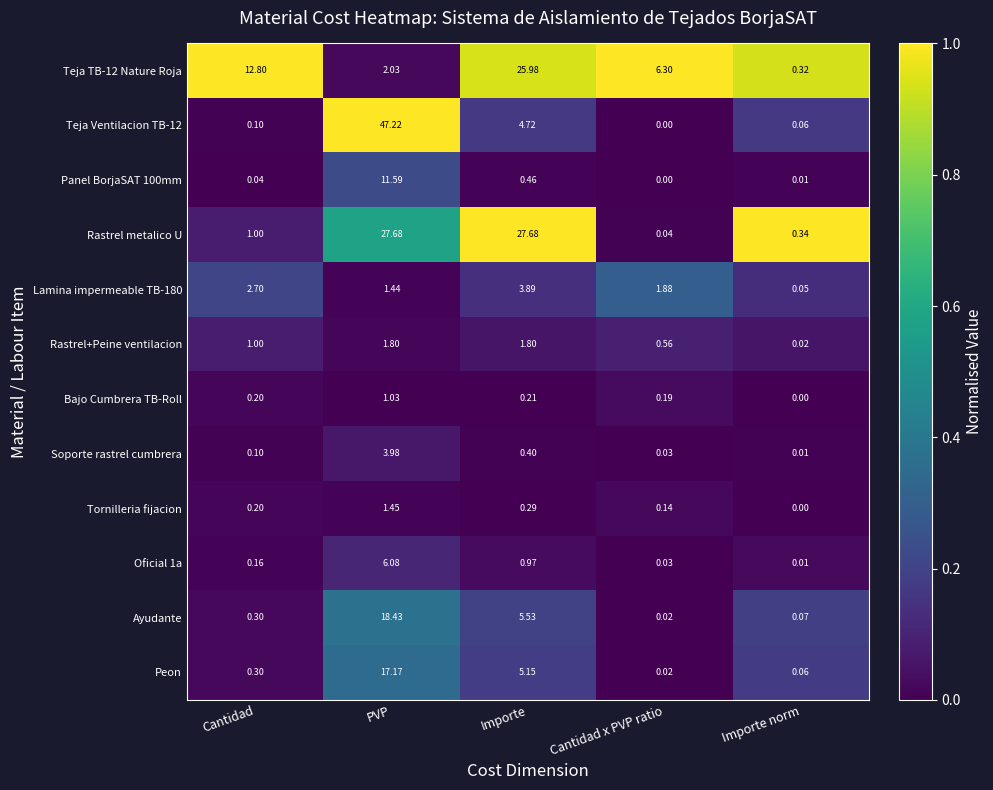

List the series in order of their peak value, highest first.

Teja Ventilacion TB-12, Rastrel metalico U, Teja TB-12 Nature Roja, Ayudante, Peon, Panel BorjaSAT 100mm, Oficial 1a, Soporte rastrel cumbrera, Lamina impermeable TB-180, Rastrel+Peine ventilacion, Tornilleria fijacion, Bajo Cumbrera TB-Roll